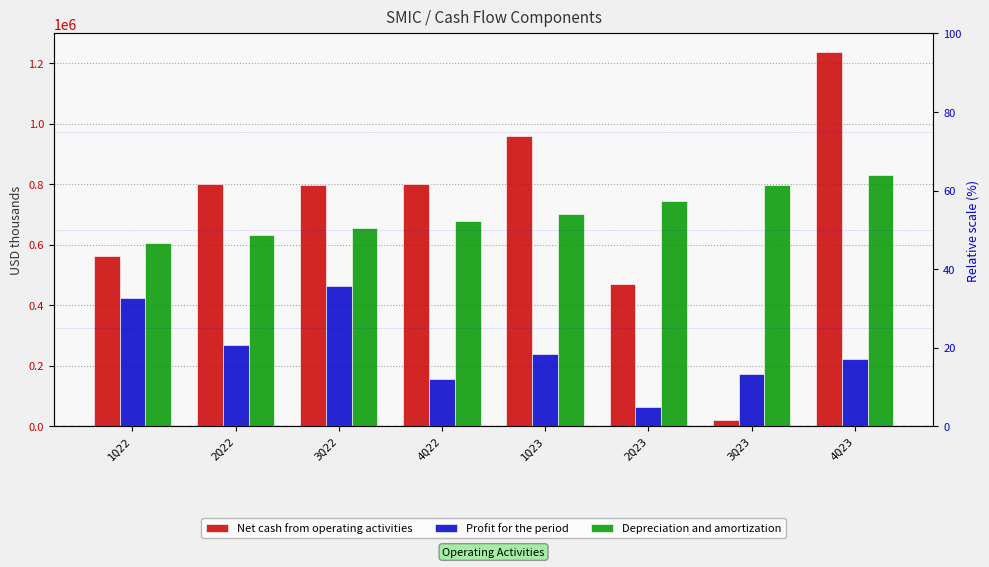

What is the label of the 7th bar from the left?

3Q23